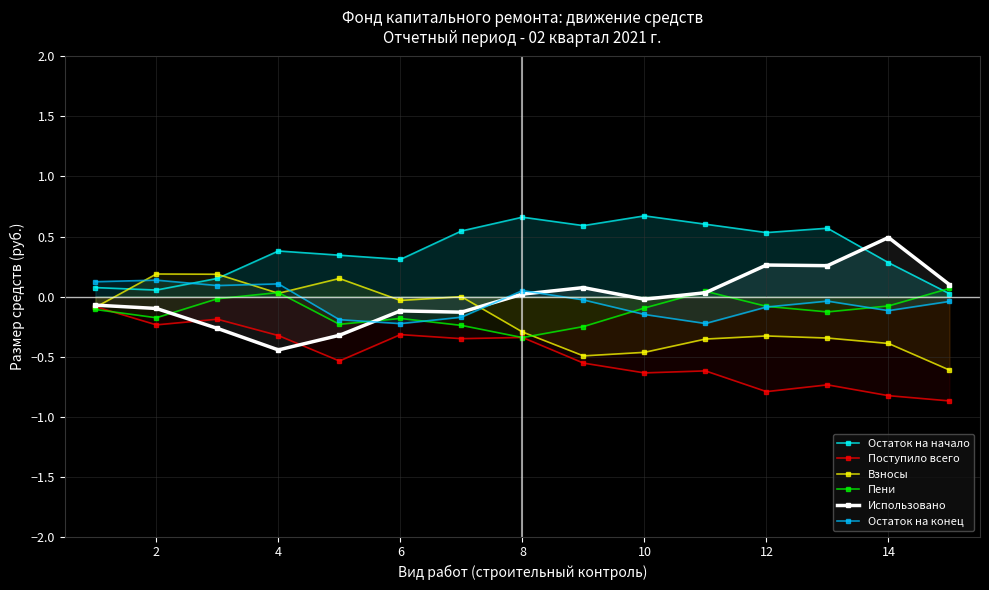

True or false: Взносы has a value of -0.3 at 8.

True